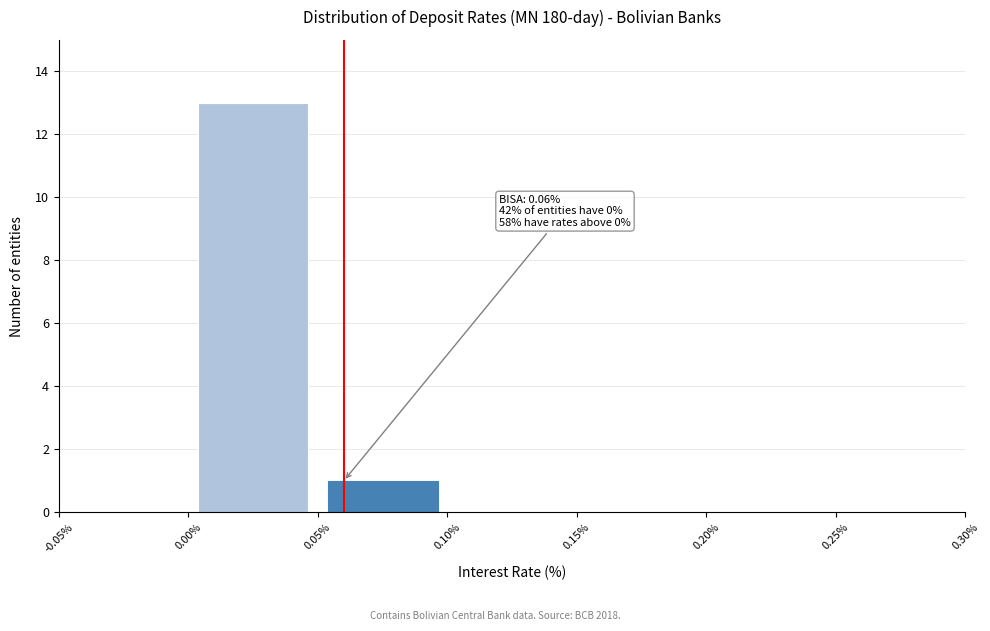

Which range on the x-axis has the tallest bar?

0.00% to 0.05%